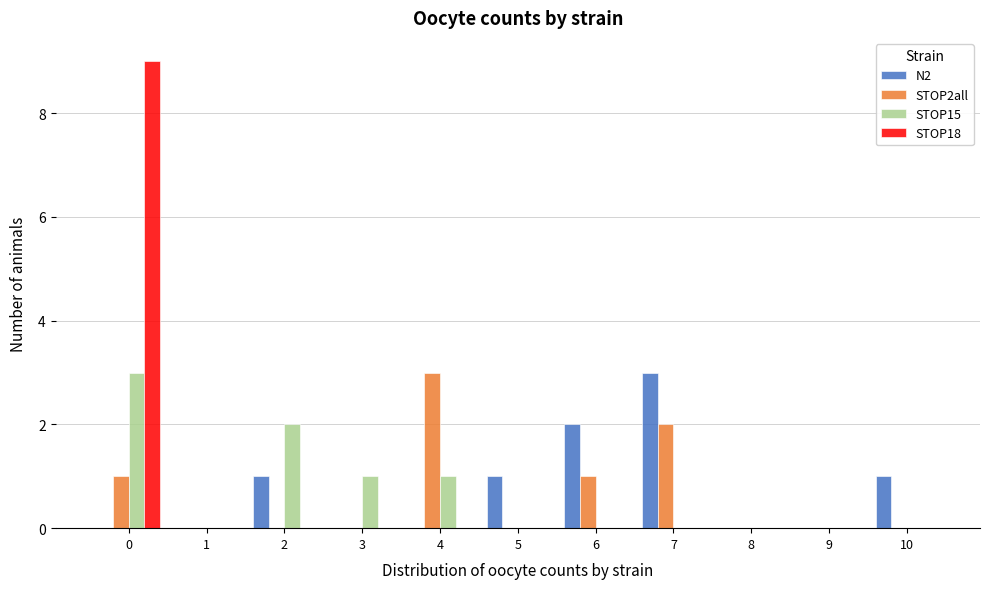

The N2 series shows 0 at 8. True or false?

True